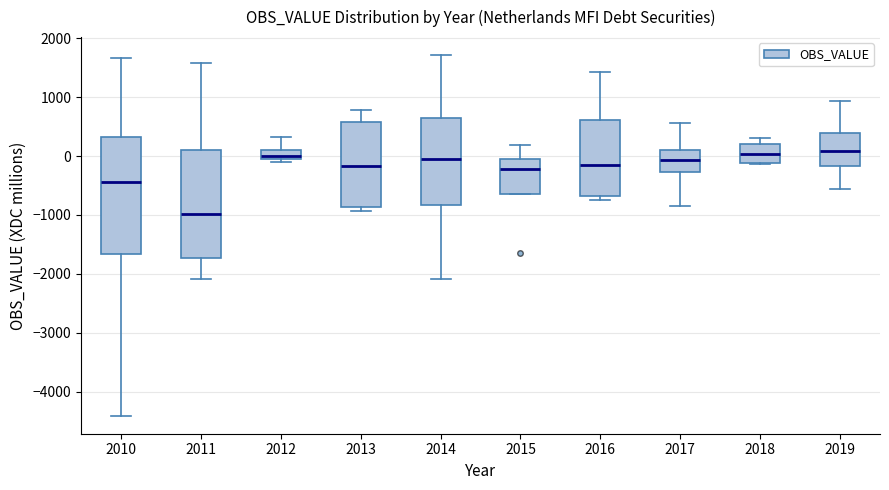

Which box's median line is the lowest?

2011